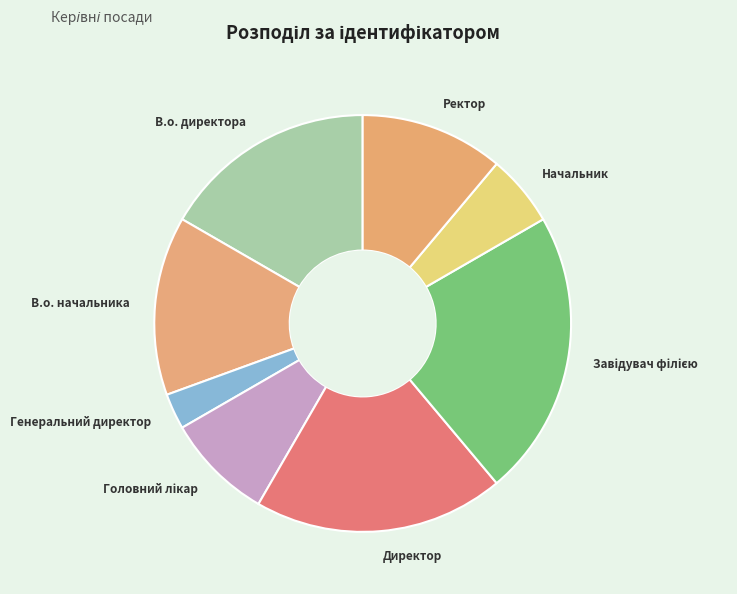

Does any single category account for the majority?

No